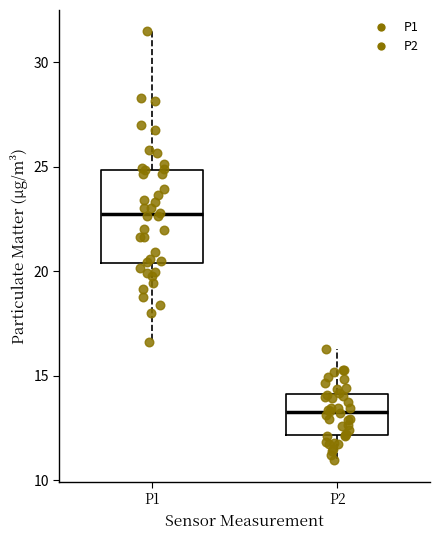

Reading left to right, read every box against the y-axis: the position of its median line, the range the box covers, and the ends of its whiskers. The values are not printed on the chart, so give them approximately, as read against the axis.

P1: median 22.5, box 20.5 to 25.0, whiskers 16.5 to 31.5
P2: median 13.5, box 12.0 to 14.0, whiskers 11.0 to 16.5